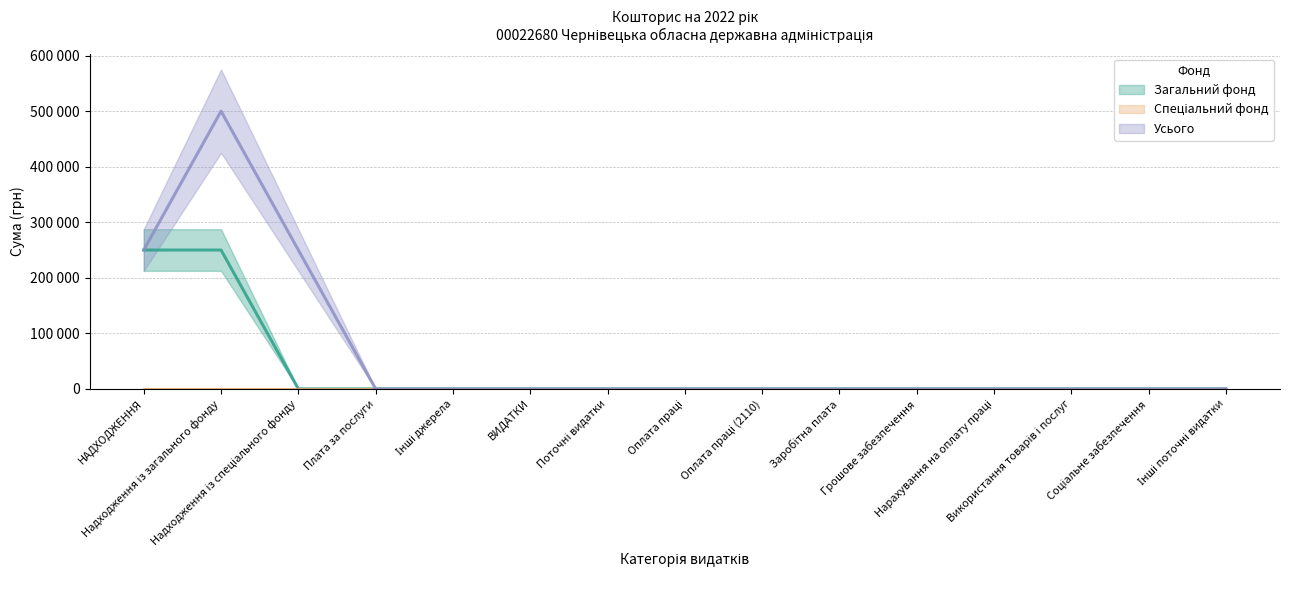

What is the average value of the Усього series?

66667